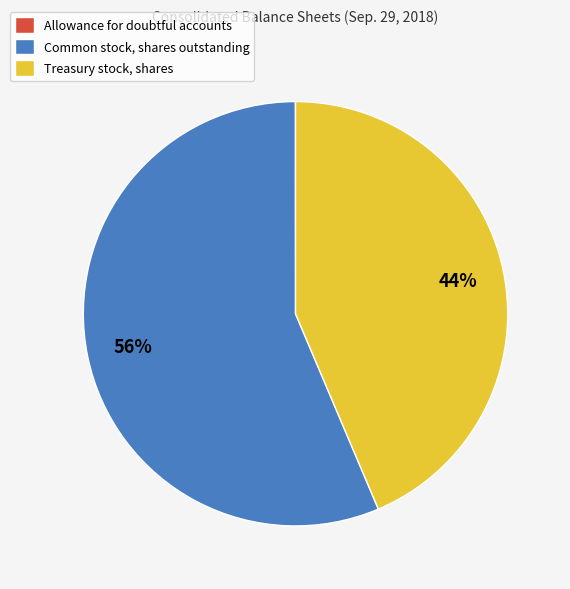

Which category has the biggest portion of the pie?

Common stock, shares outstanding